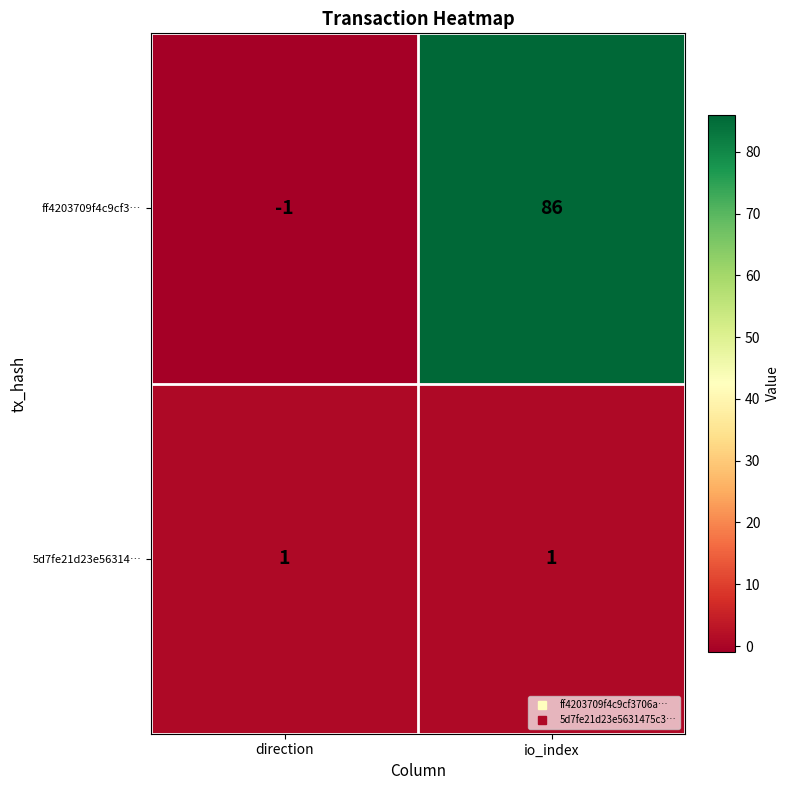

At which category is the sum across all series the highest?

io_index